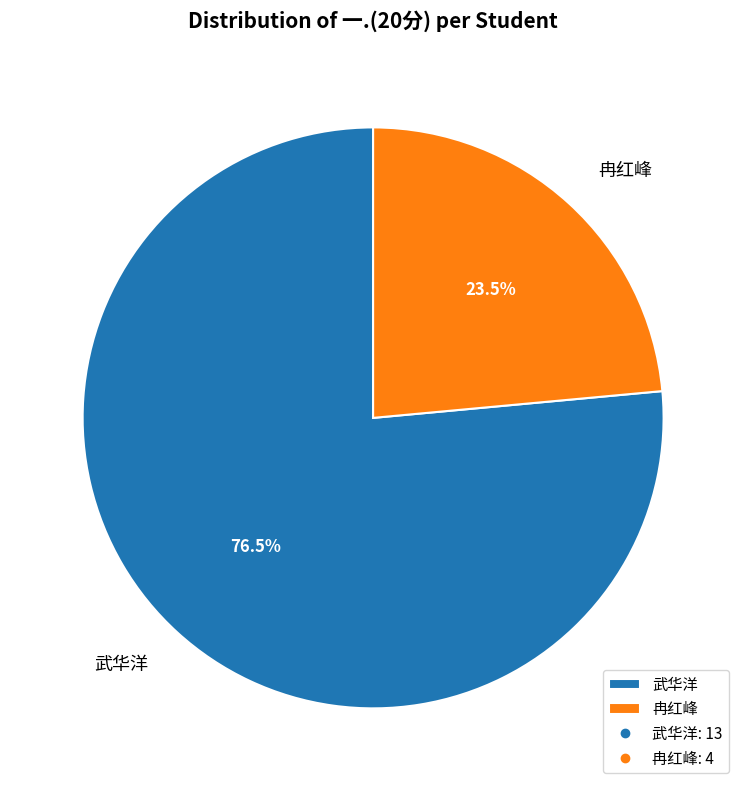

What percentage is NOT represented by 冉红峰?

76.5%